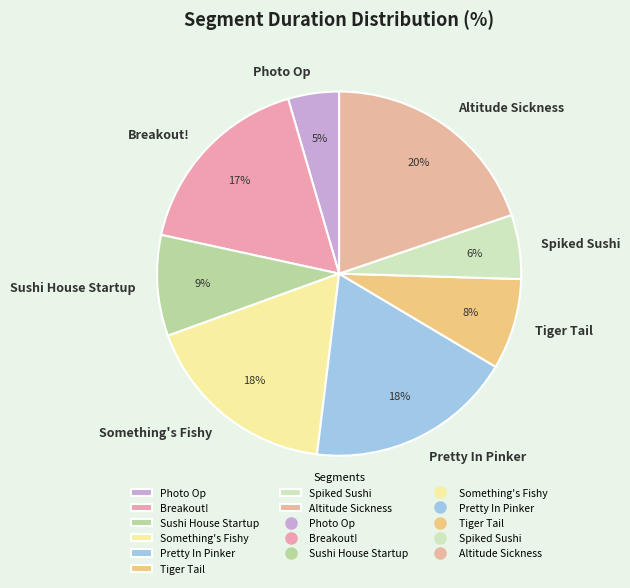

Between Pretty In Pinker and Photo Op, which is larger?

Pretty In Pinker